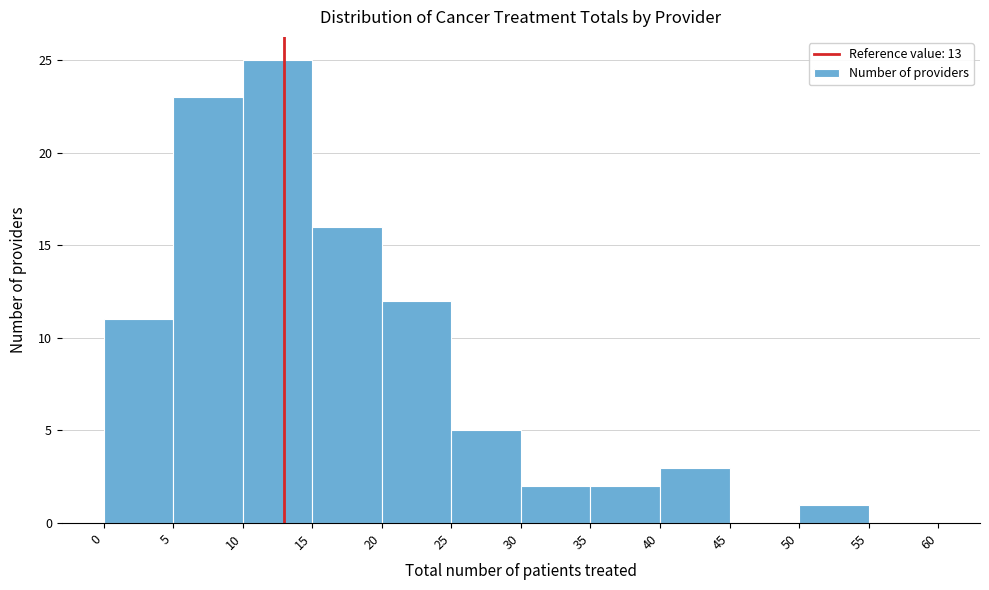

Which range on the x-axis has the tallest bar?

10 to 15